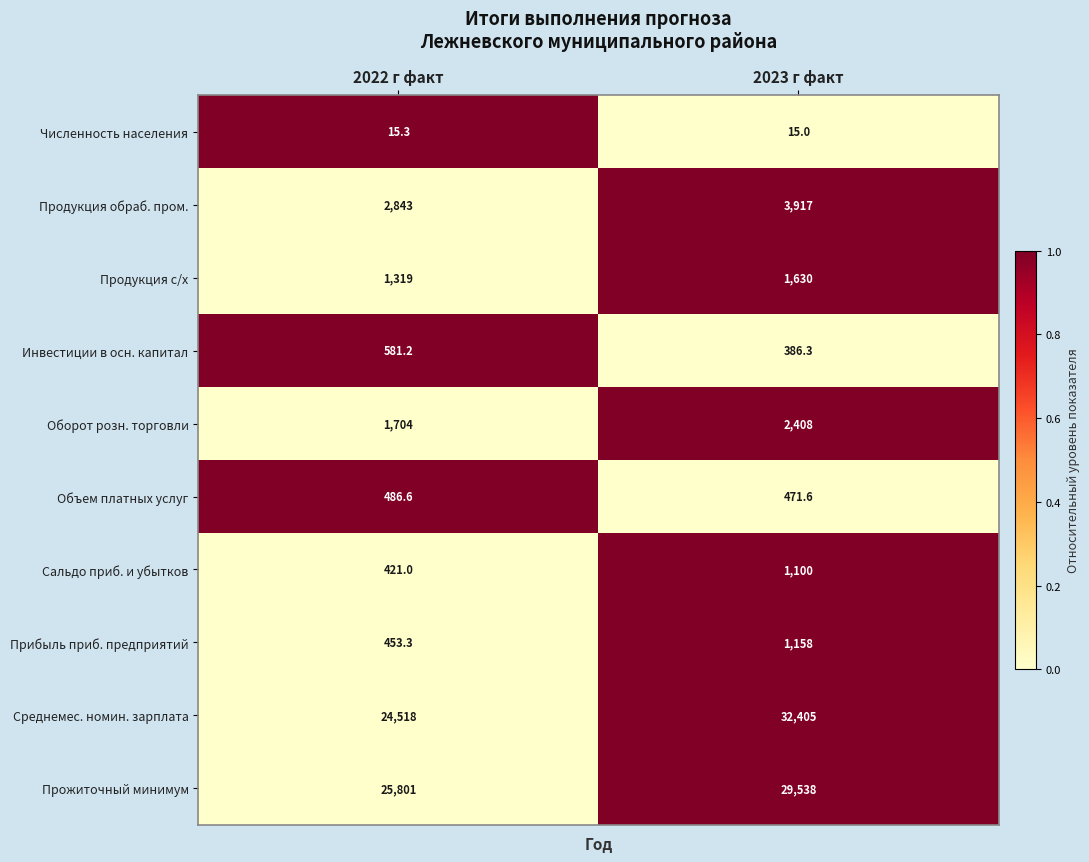

Rank the series by their maximum value, from highest to lowest.

Среднемес. номин. зарплата, Прожиточный минимум, Продукция обраб. пром., Оборот розн. торговли, Продукция с/х, Прибыль приб. предприятий, Сальдо приб. и убытков, Инвестиции в осн. капитал, Объем платных услуг, Численность населения